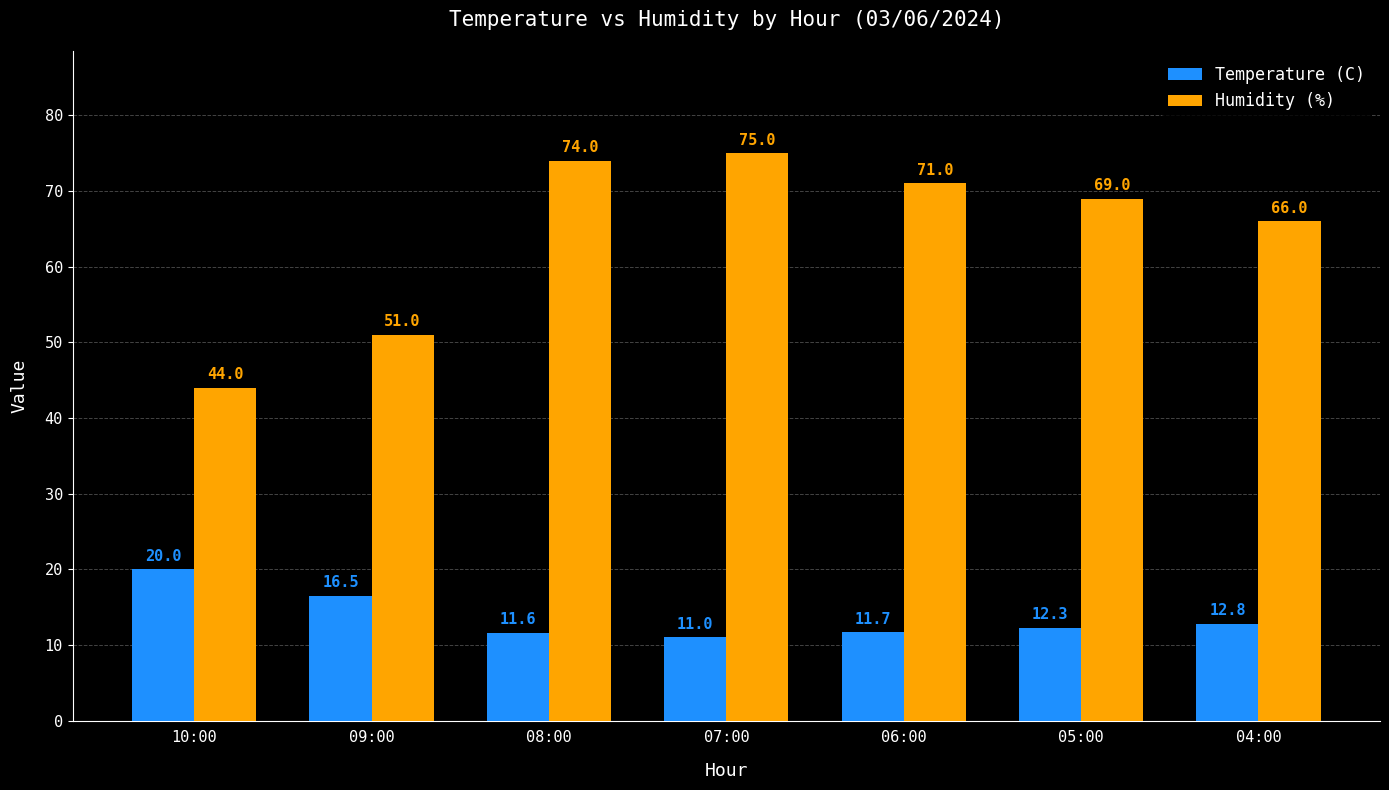

What is the difference between the maximum and minimum values in the Humidity (%) series?

31.0